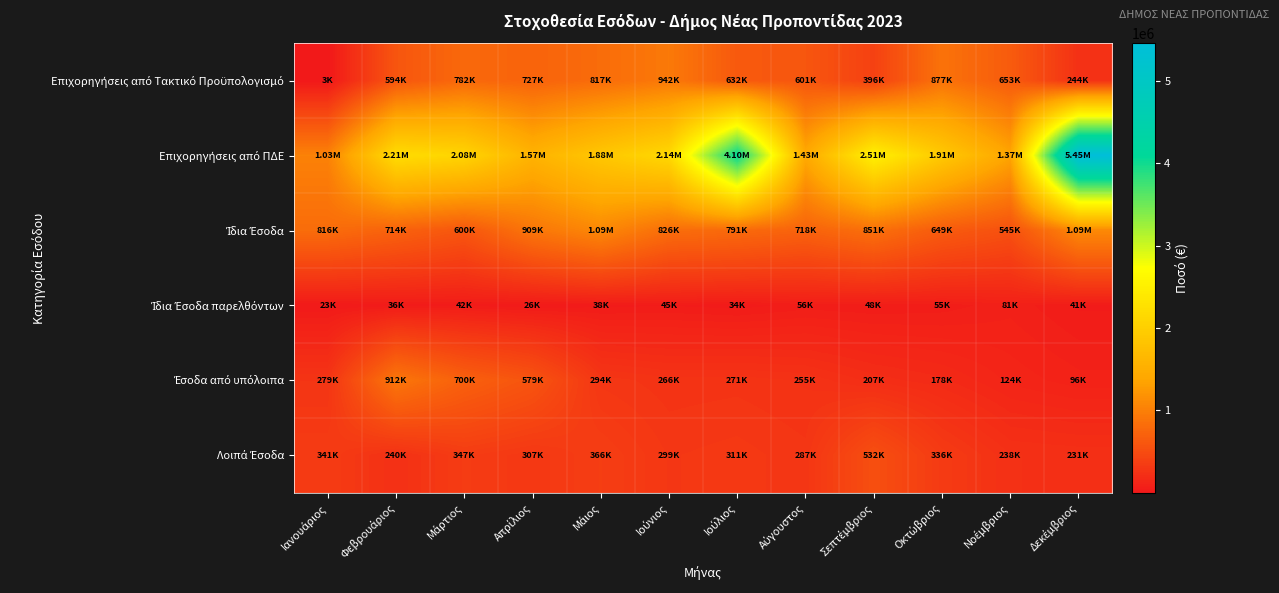

Between Σεπτέμβριος and Φεβρουάριος, which is larger?

Φεβρουάριος